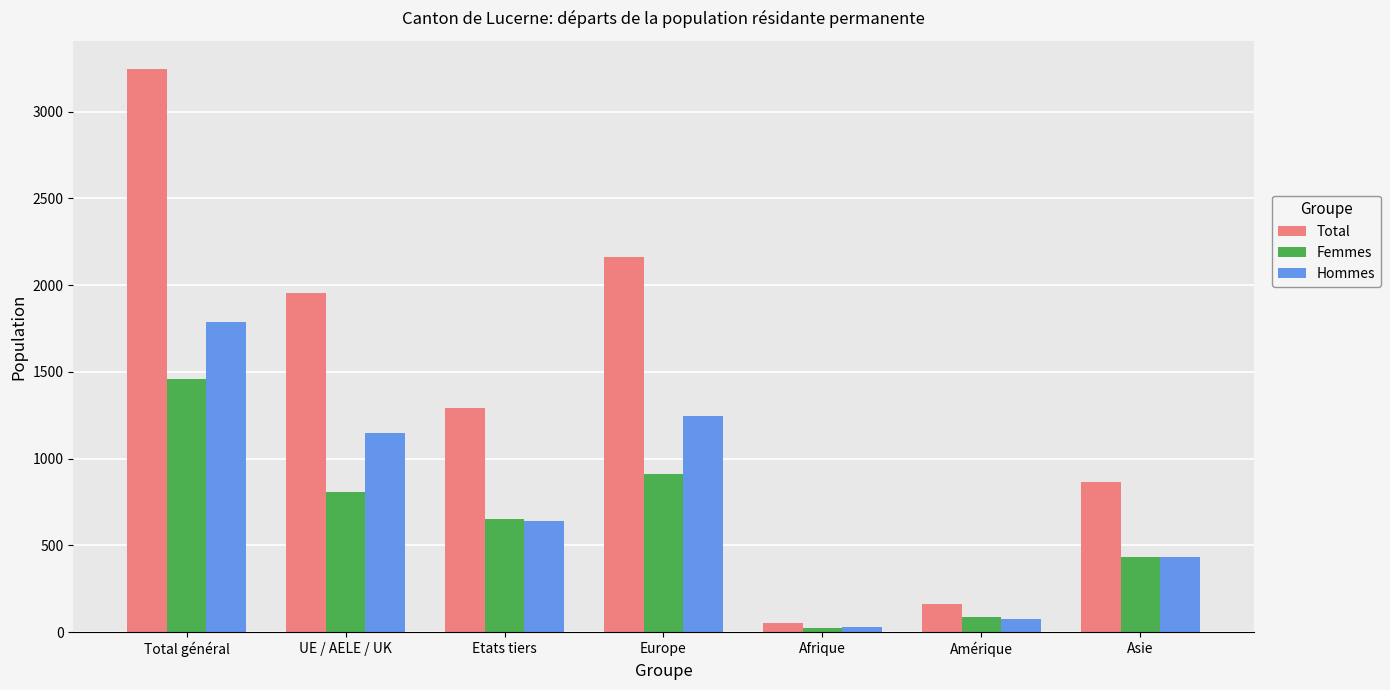

At which label does Femmes first exceed 651?

Total général